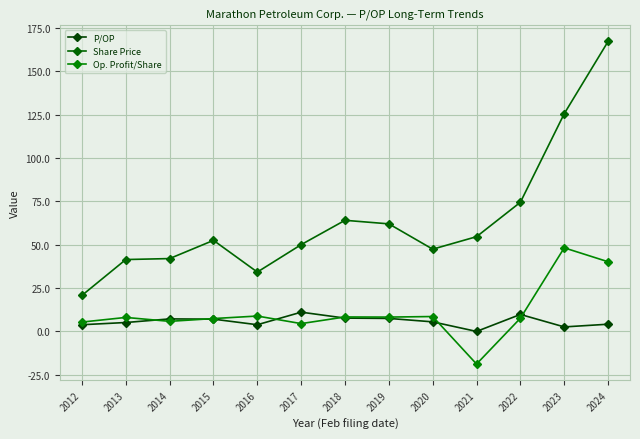

Rank the series at 2021 from lowest to highest value.

Op. Profit/Share, P/OP, Share Price